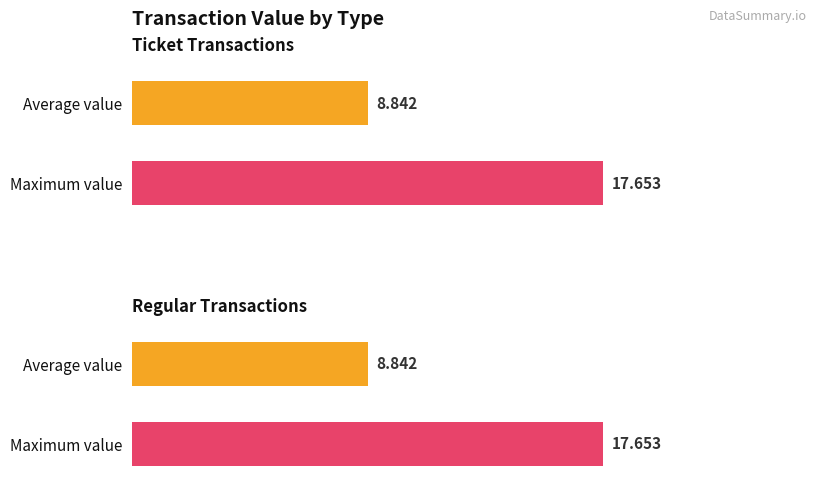

Is the value of Ticket at io_index=1 greater than the value of Regular at io_index=0?

Yes